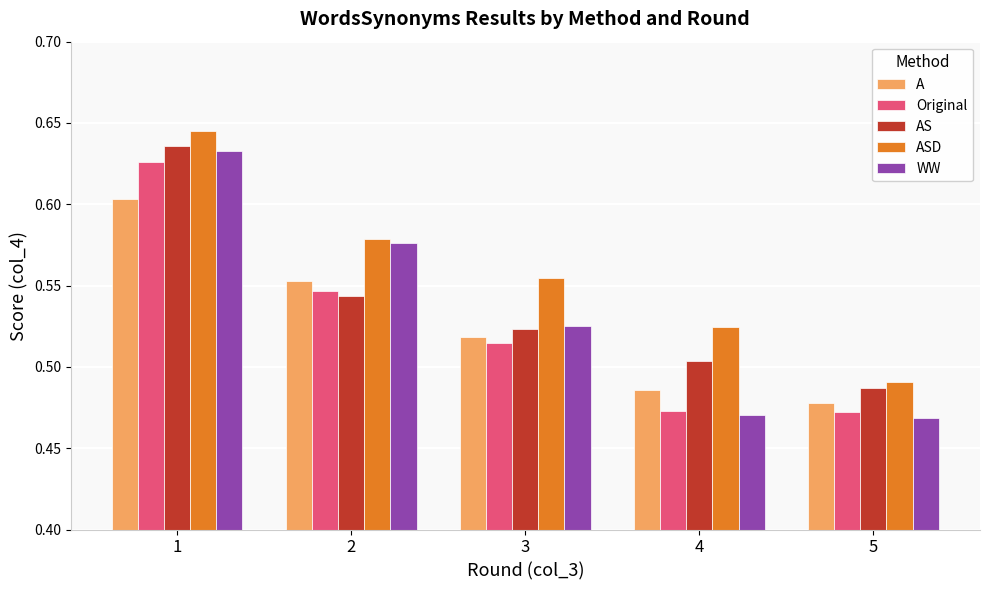

What is the total value across all series at 5?

2.4